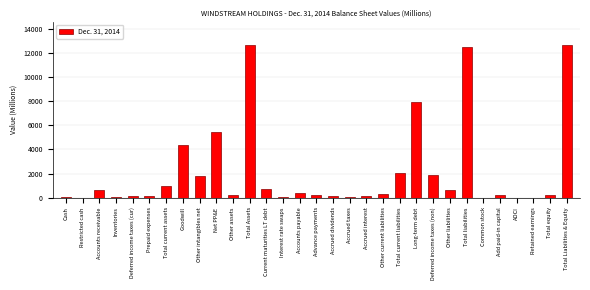

True or false: the data shows 4352.8 at Goodwill.

True